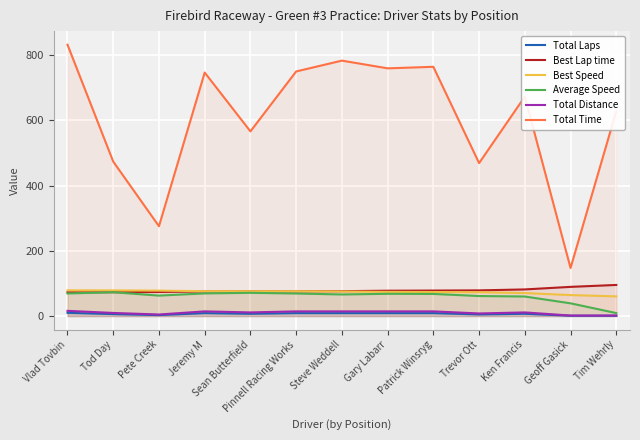

What is the difference between the Average Speed values at Ken Francis and Jeremy M?

9.5